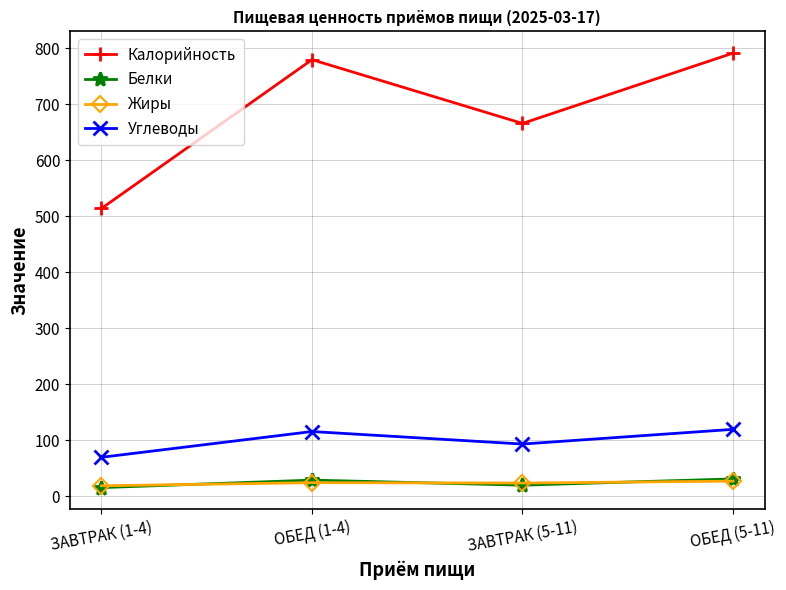

The value of Жиры at ОБЕД (5-11) is 27.4. True or false?

True